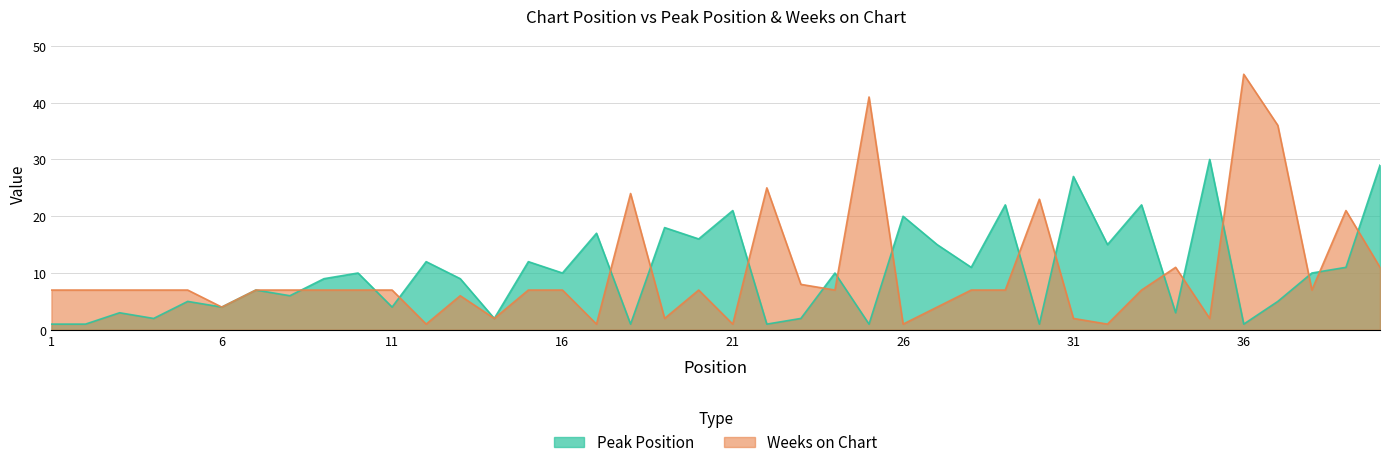

List the series in order of their peak value, lowest first.

Peak Position, Weeks on Chart